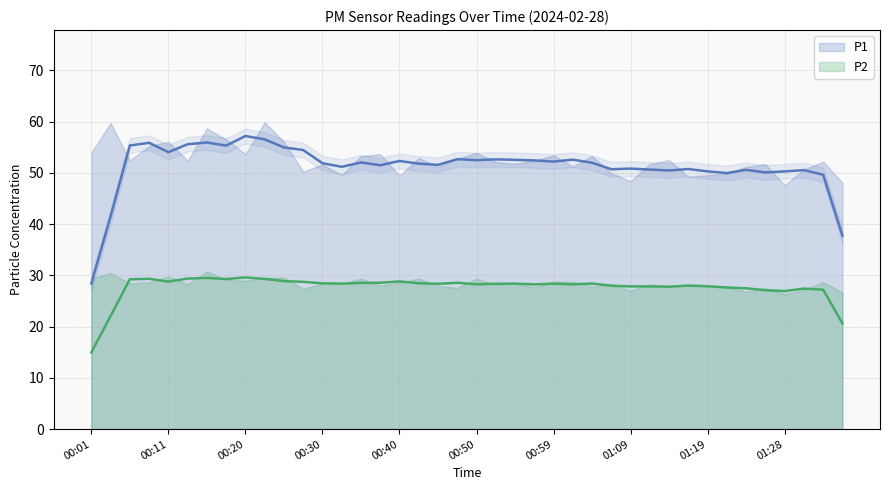

Which has a higher value, 00:18 or 00:28?

00:18